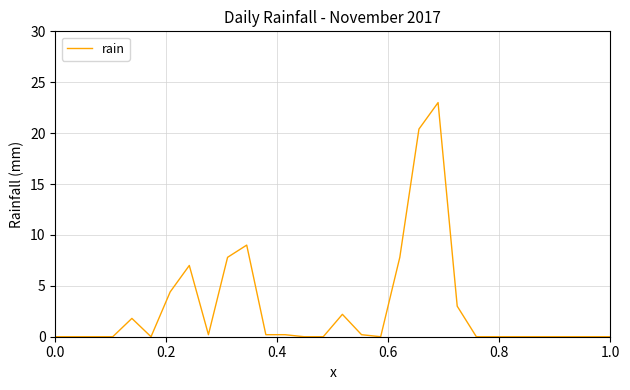

What is the sum of all values?

87.2